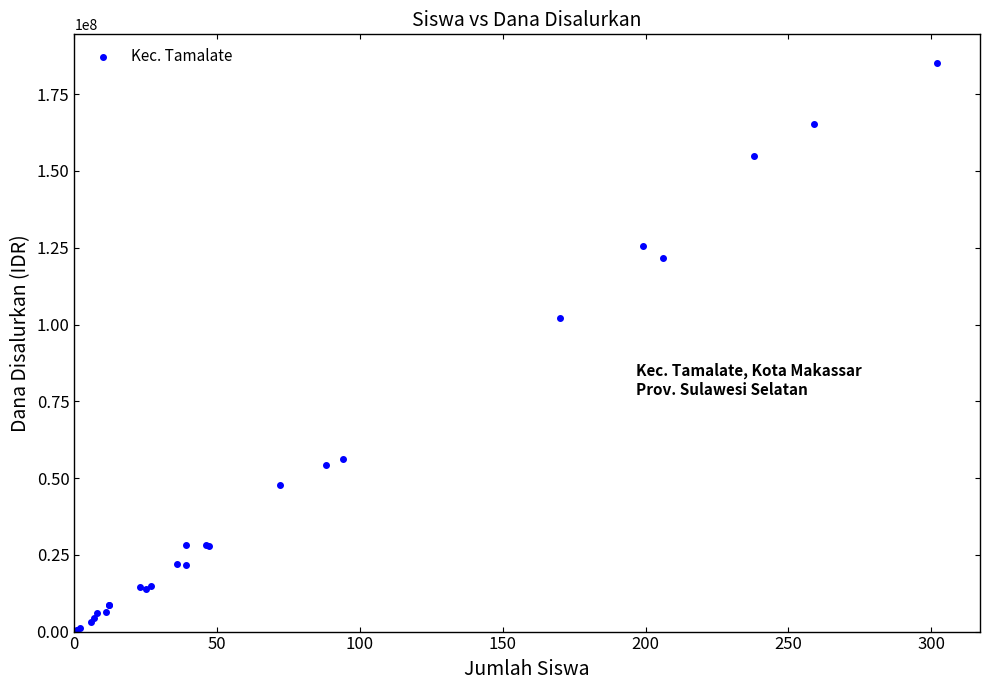

What Y value in the scatter plot is closest to 92812500?

102000000